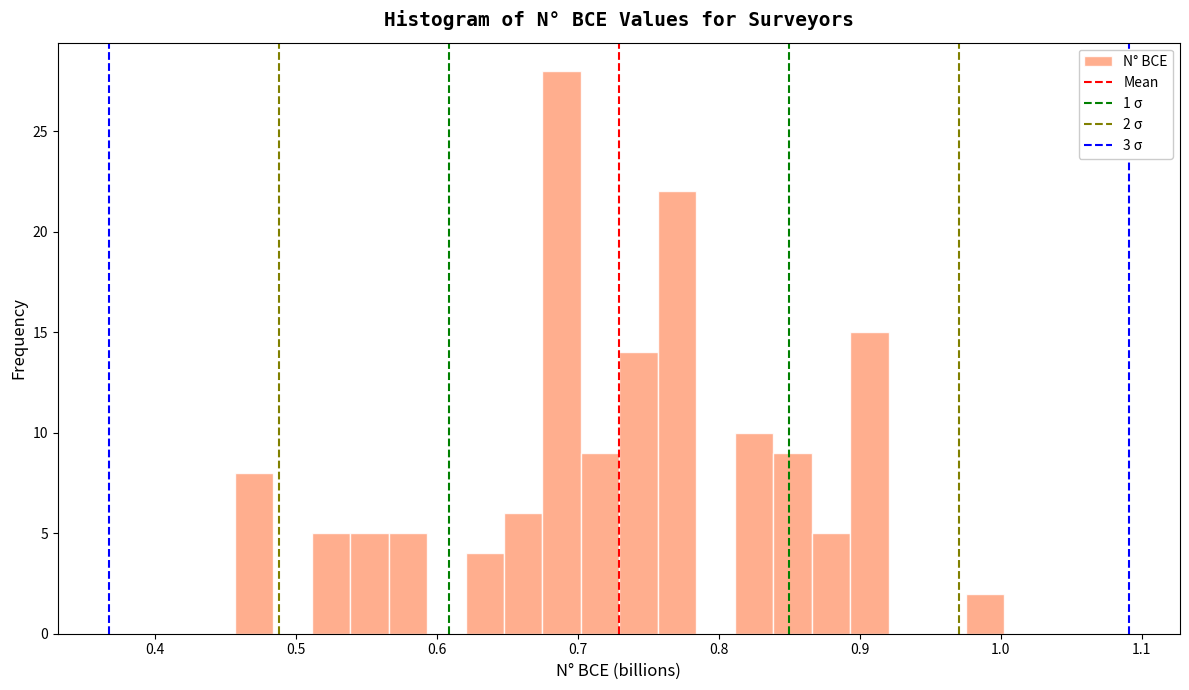

Read against the x-axis, roughly where is the centre of the tallest bar?

0.69